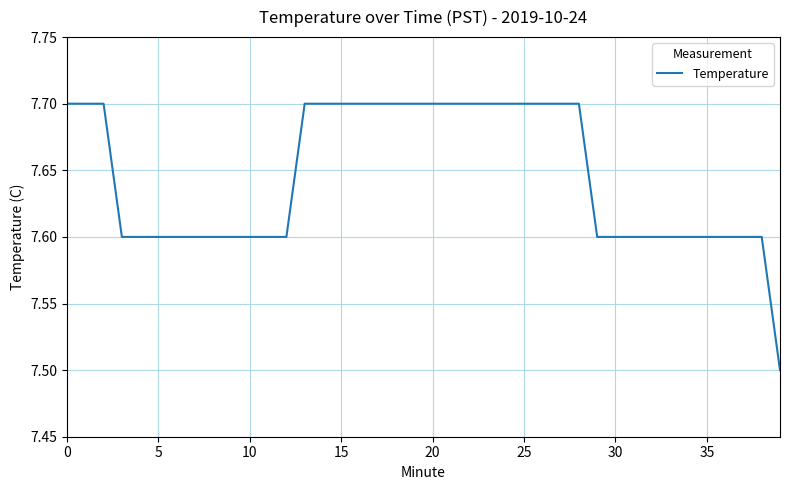

What is the minimum value shown in the chart?

7.5